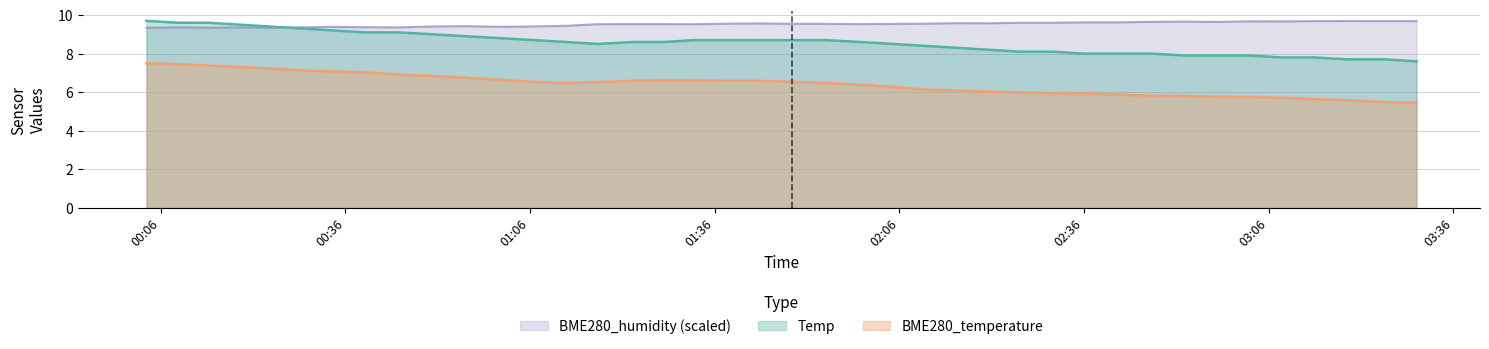

True or false: BME280_temperature and BME280_humidity intersect in this chart.

False